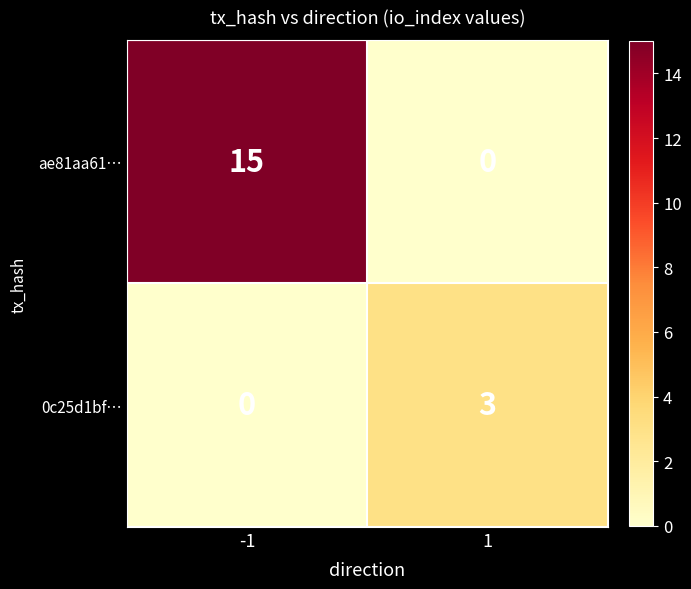

Which series has the largest total across all categories?

ae81aa61…